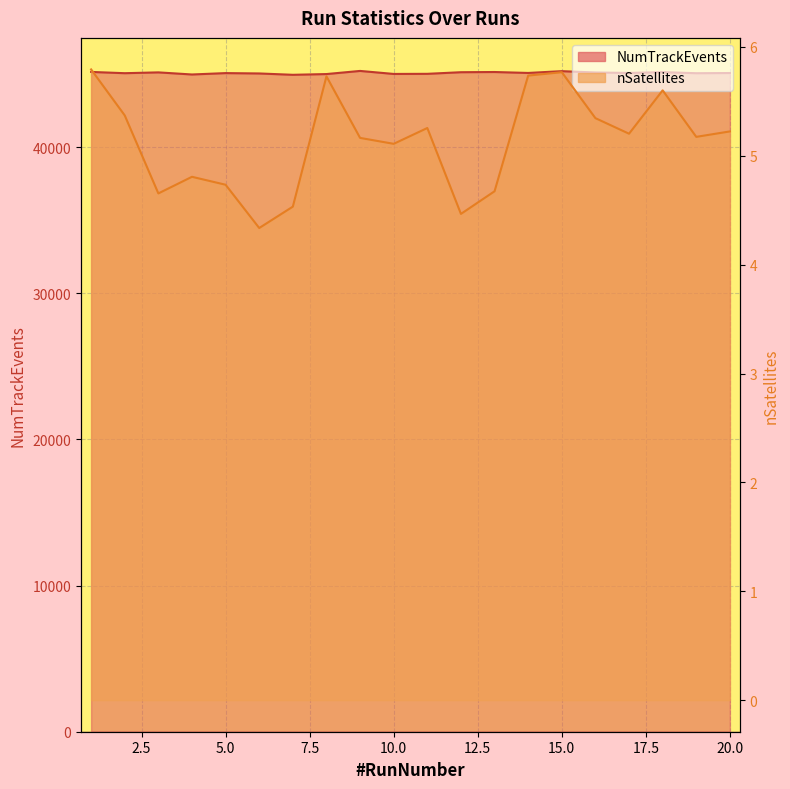

What is the total value across all series at 7?

44955.5